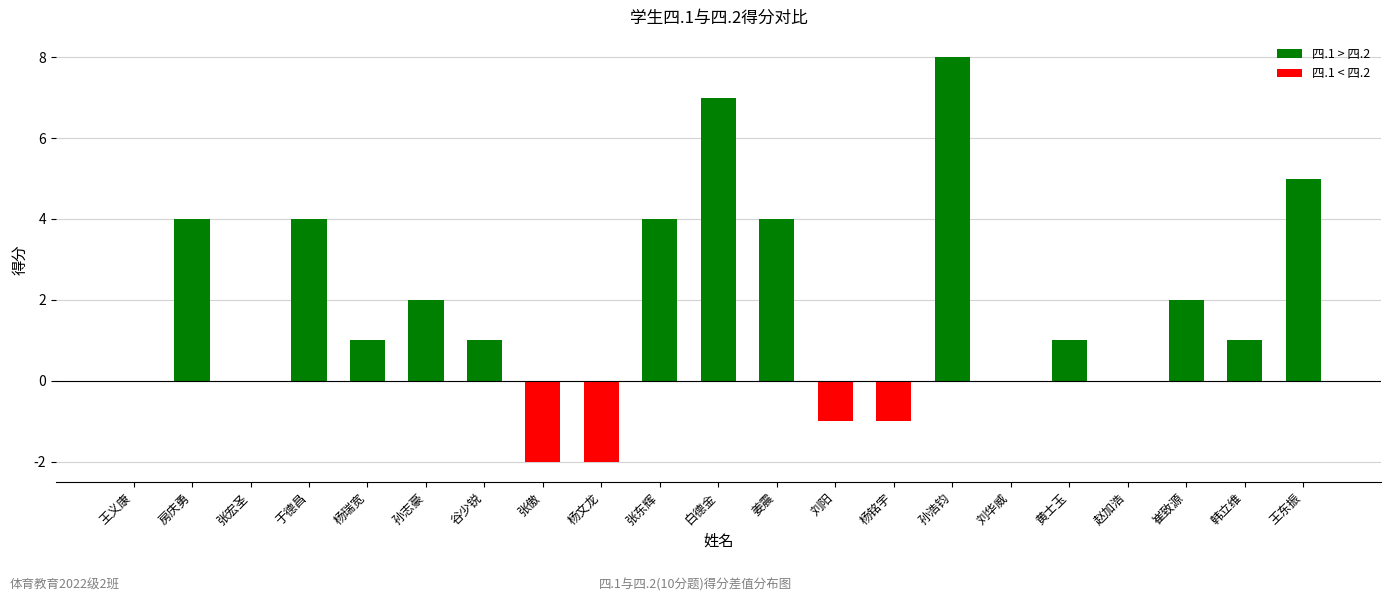

What is the maximum value shown in the chart?

8